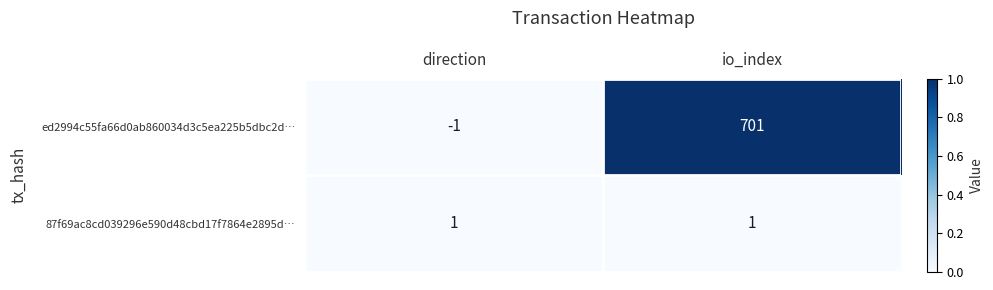

How many series are shown in this chart?

2